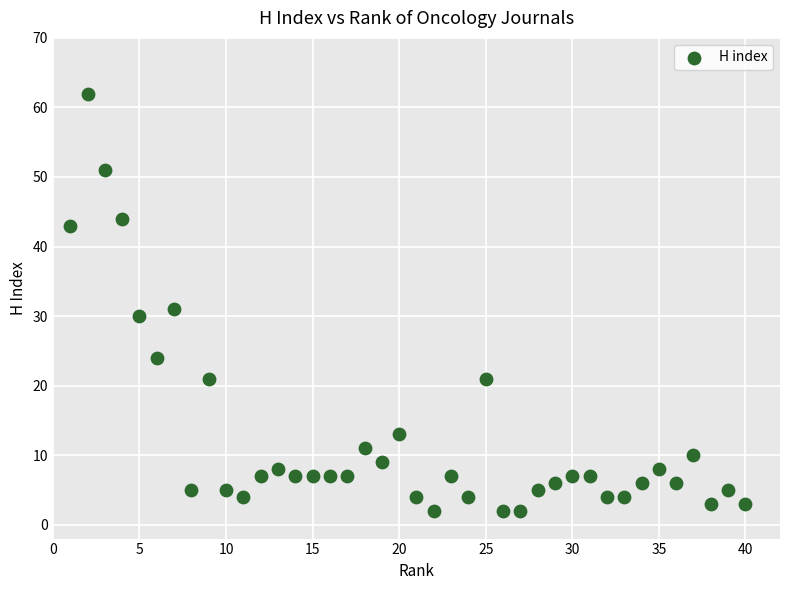

What Y value in the scatter plot is closest to 32?

31